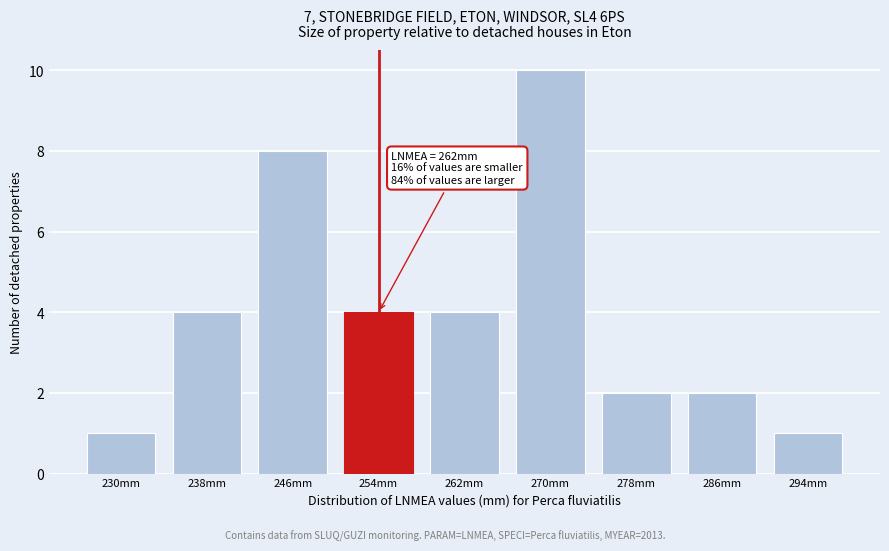

Reading right to left, transcribe all the data shown in this chart.

294mm=1	286mm=2	278mm=2	270mm=10	262mm=4	254mm=4	246mm=8	238mm=4	230mm=1